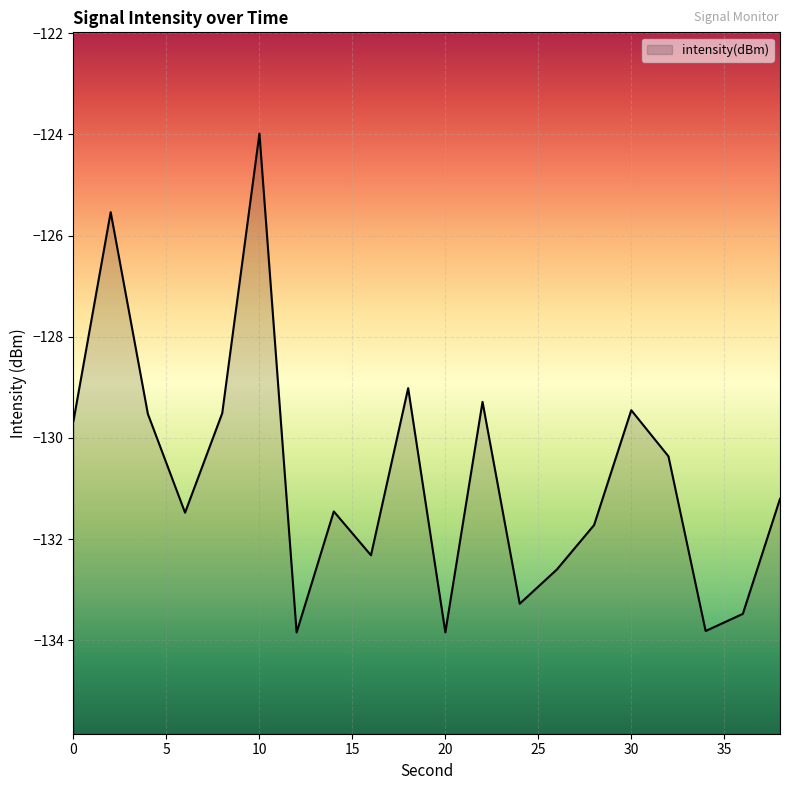

Rank the categories by value from lowest to highest.

12, 20, 34, 36, 24, 26, 16, 28, 6, 14, 38, 32, 0, 4, 8, 30, 22, 18, 2, 10